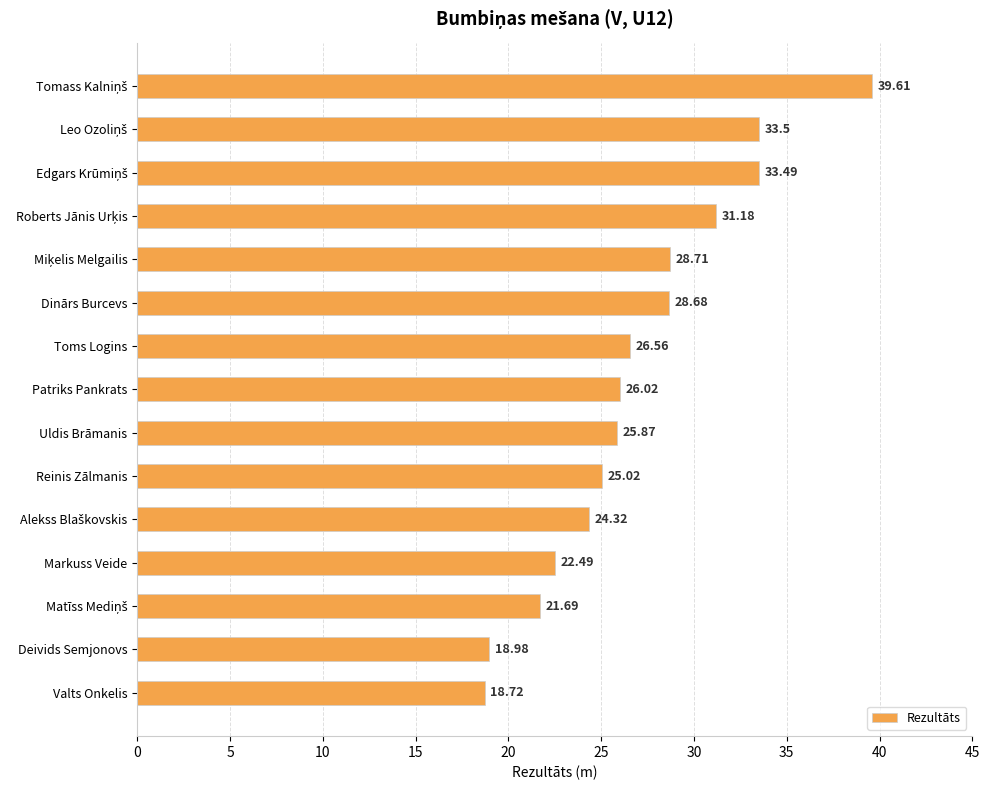

Count the number of data series in this chart.

1